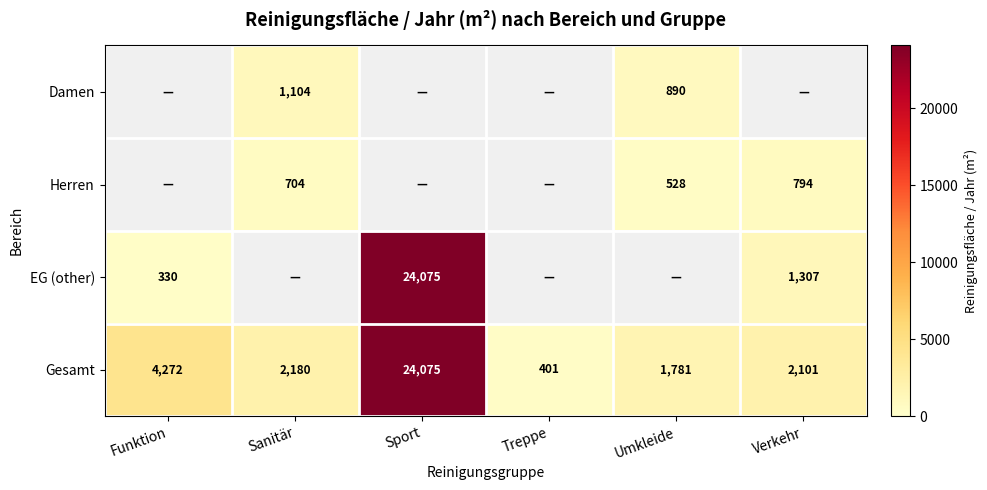

Is it true that Gesamt equals 3055 at Sanitär?

False